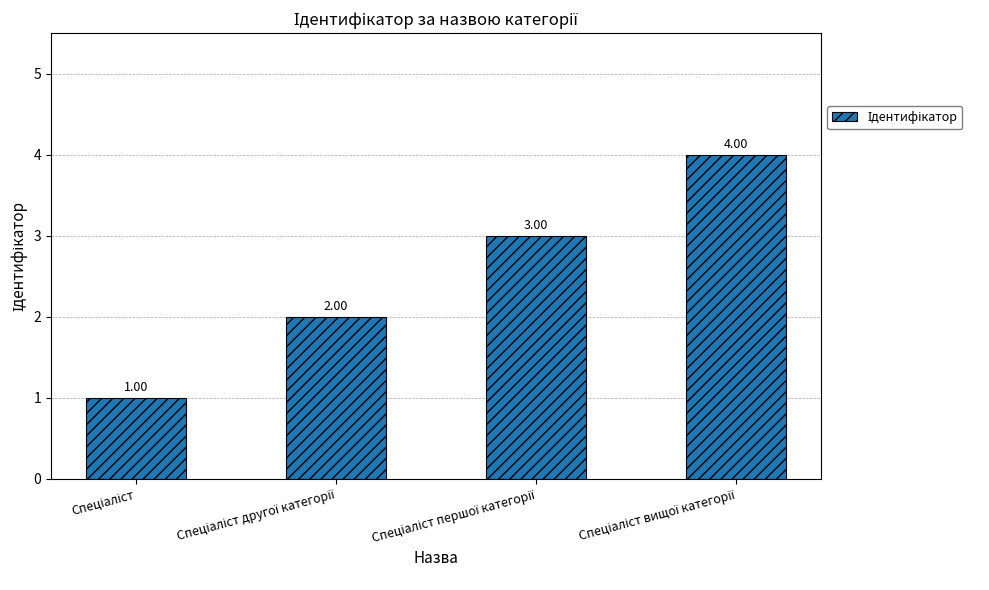

What is the difference between the maximum and minimum values?

3